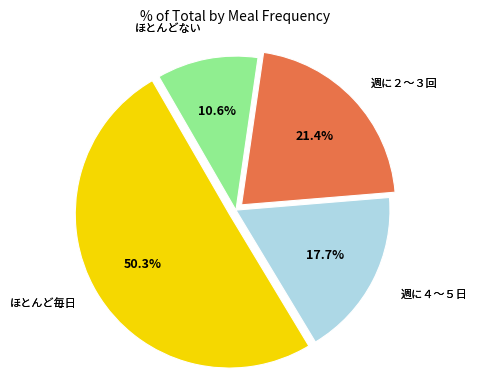

To the nearest percent, what is the difference between the largest and smallest slice percentages?

40%